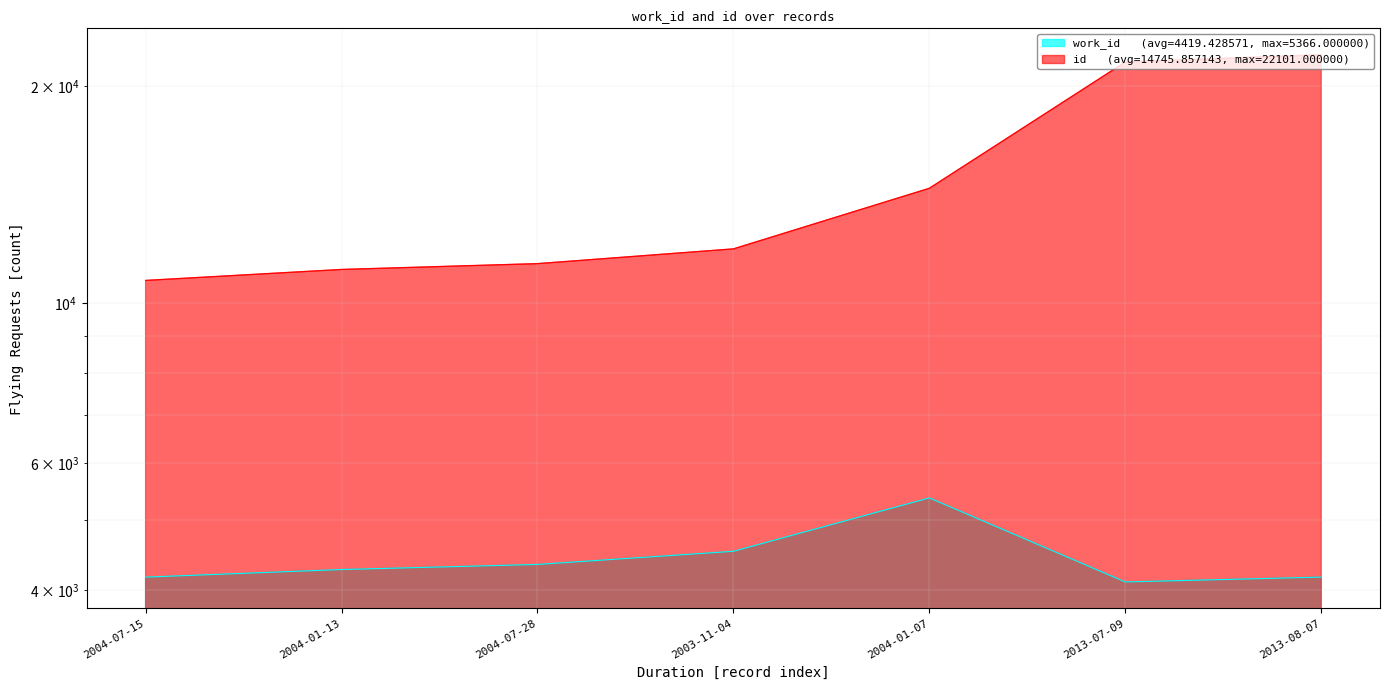

Is it true that work_id equals 7223 at 2004-01-13?

False